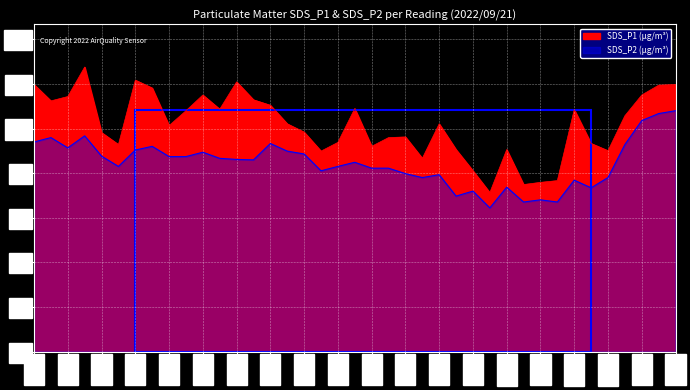

What position from the left is 00:00?

1